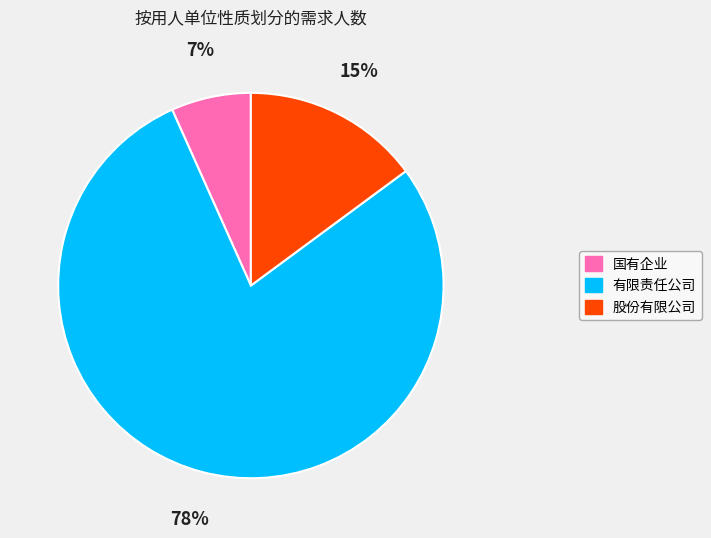

Do 有限责任公司 and 股份有限公司 together represent more than half of the pie?

Yes